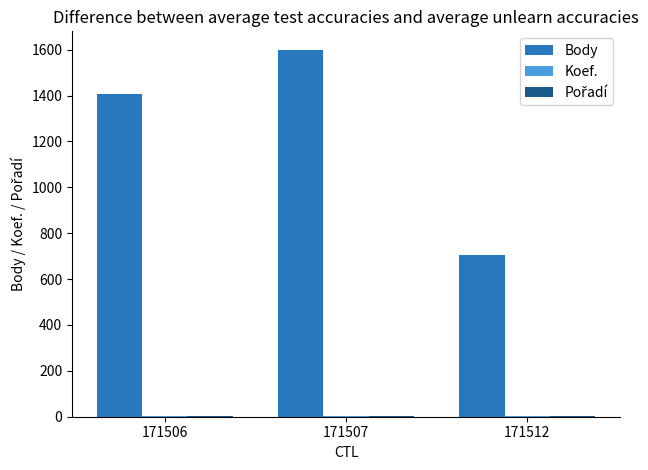

What is the total value across all series at 171507?

1603